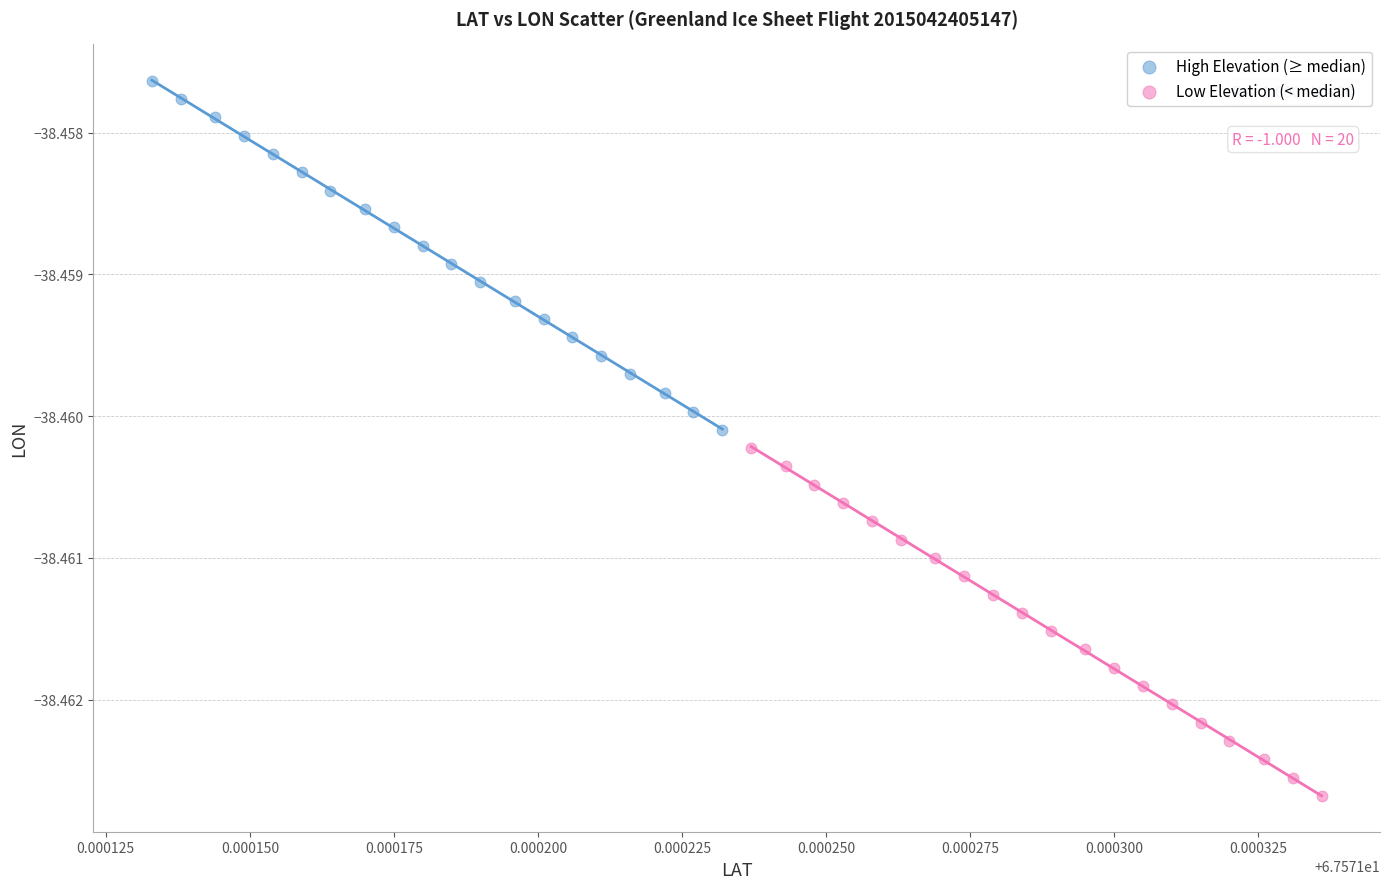

Which series contains the highest Y value?

High Elevation (≥ median)